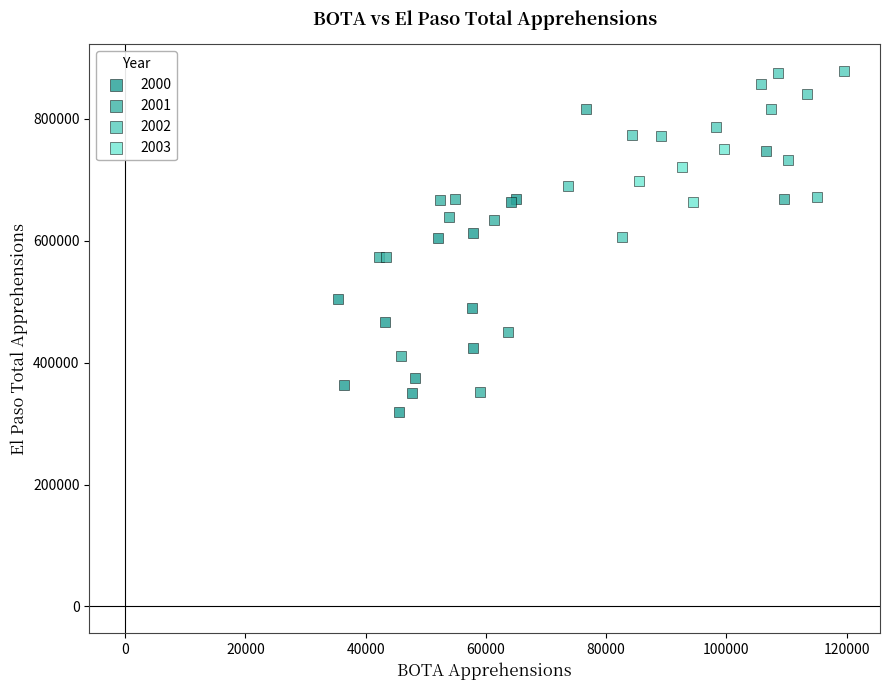

Which series has the widest spread of Y values?

2001